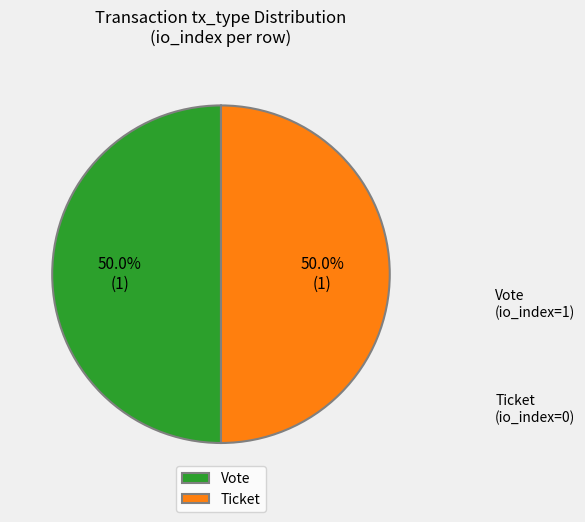

Is the sum of Ticket and Vote greater than half?

Yes